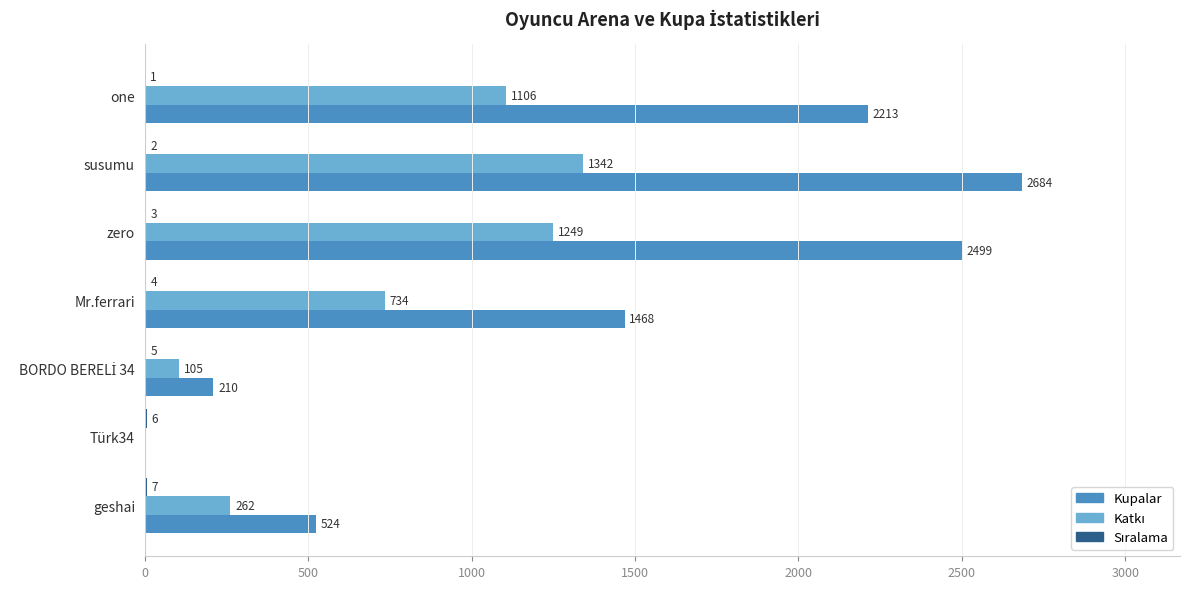

Which series has the widest spread of values?

Kupalar